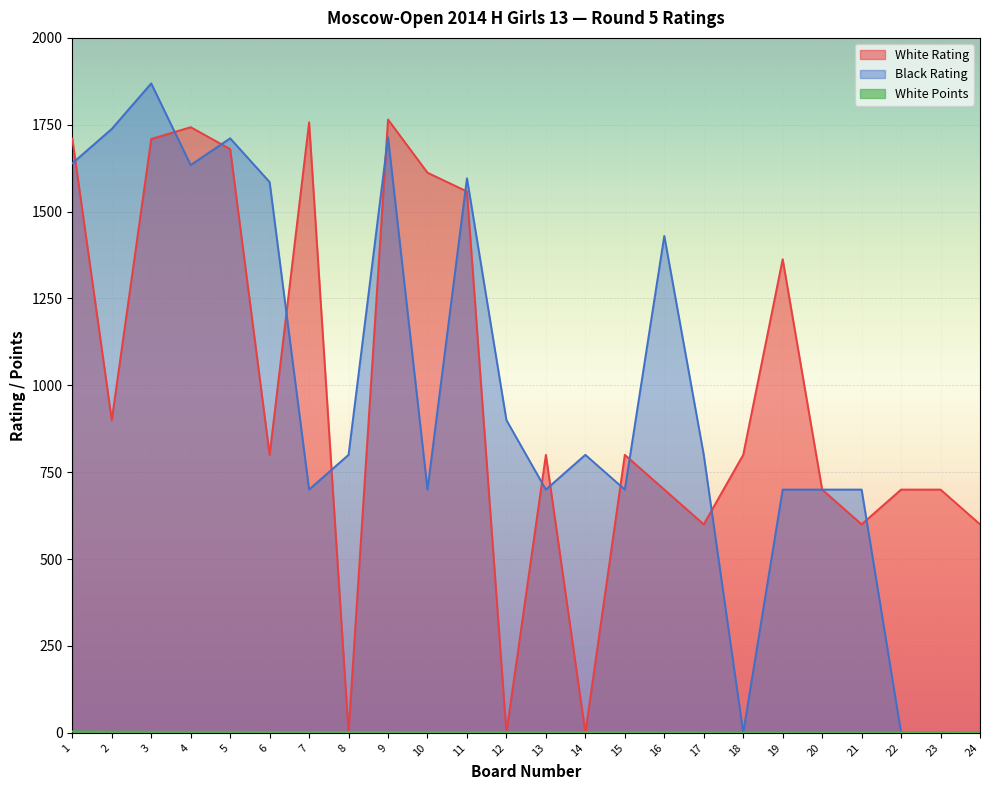

At which category is the sum across all series the highest?

3